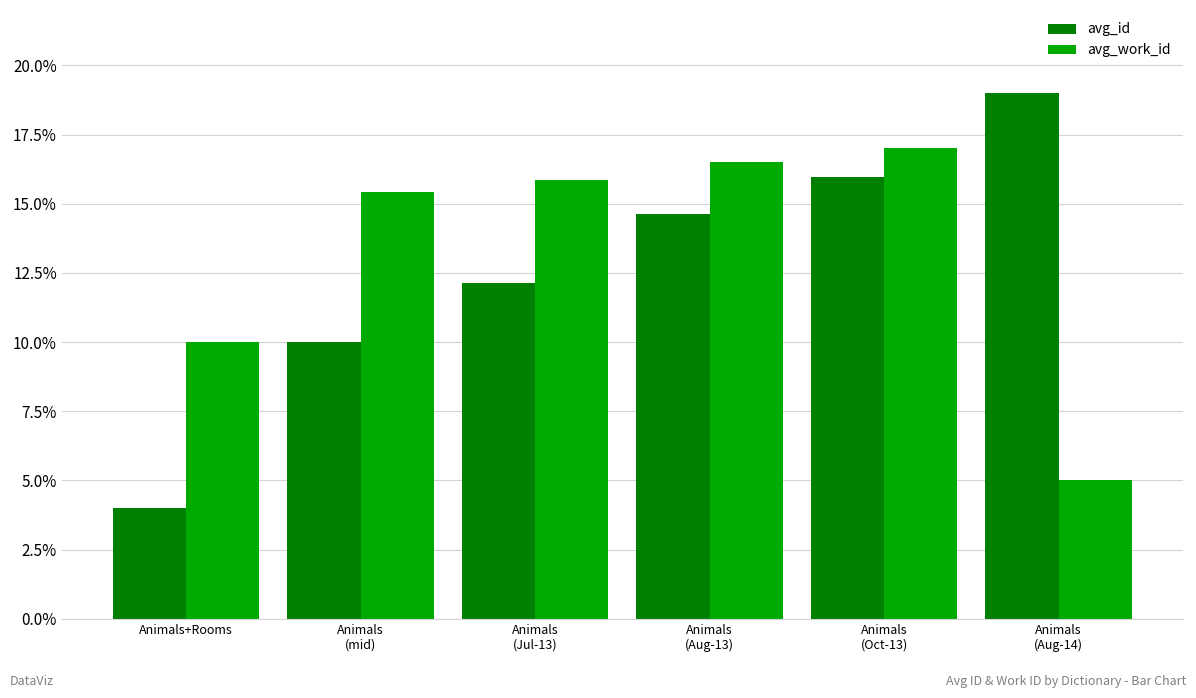

Which series has the largest range (max minus min)?

avg_id